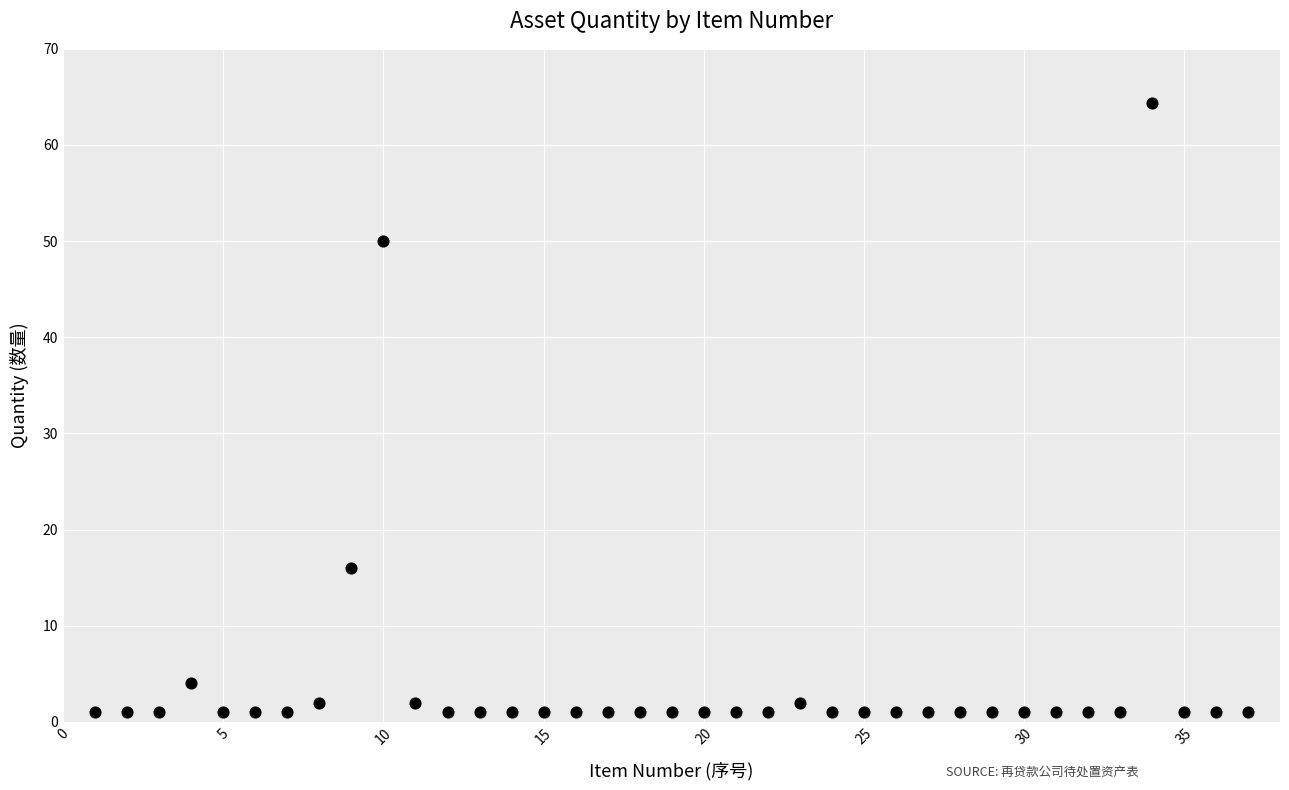

What is the range of X values (max minus min)?

36.0